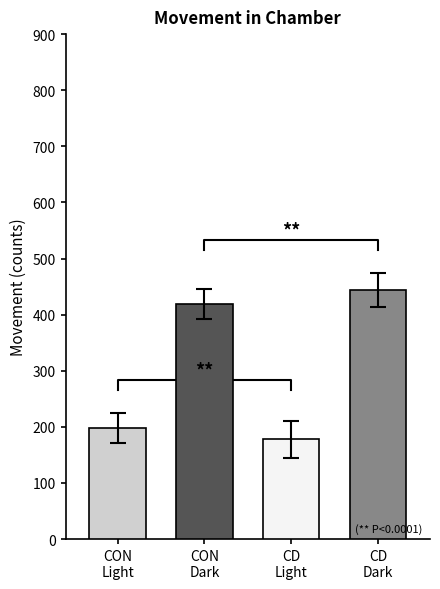

Is it true that CON Dark equals 420 at ZT7?

True